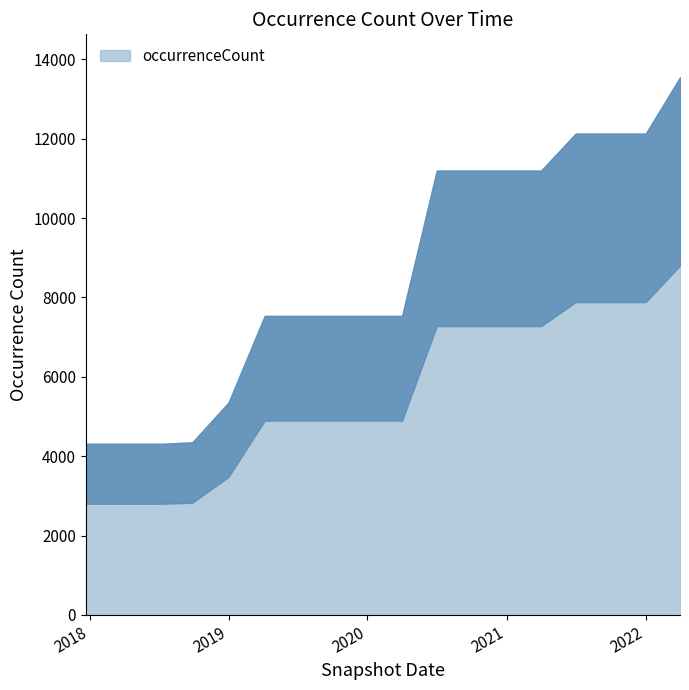

How many data points does each series have?

18